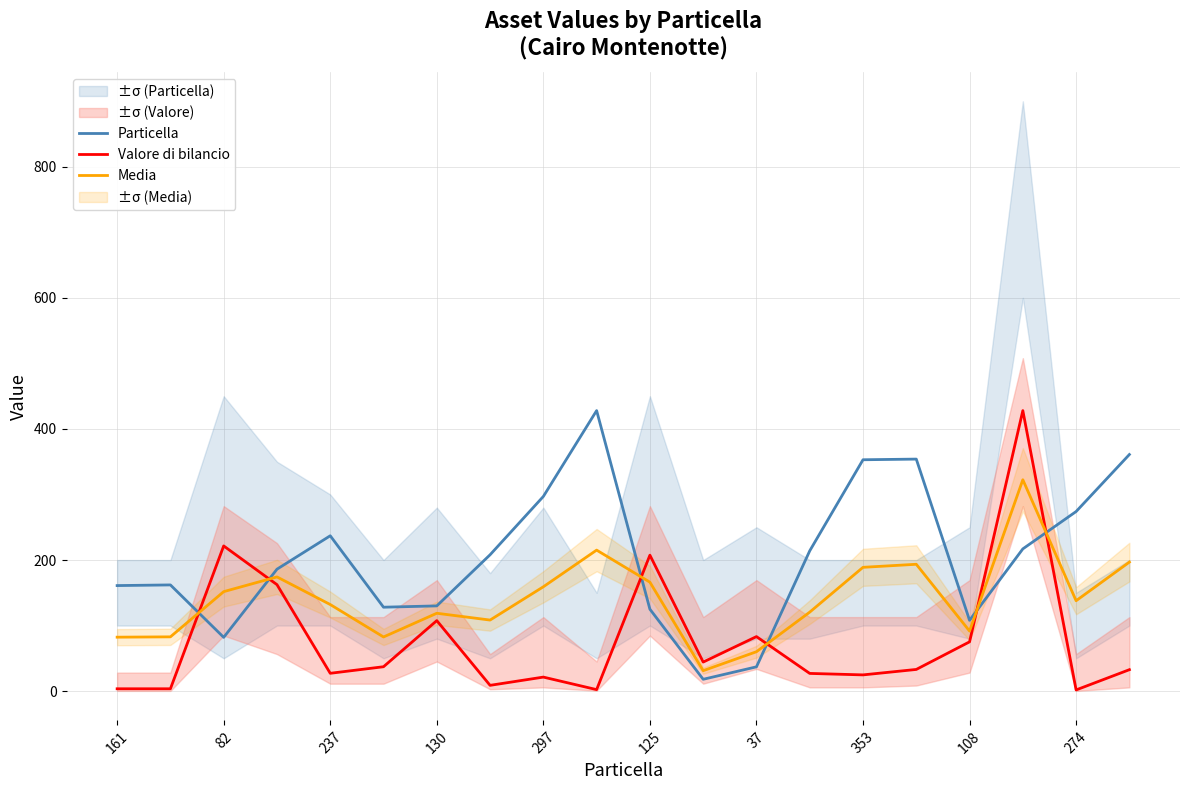

What value does the Particella series have at 274?

274.0